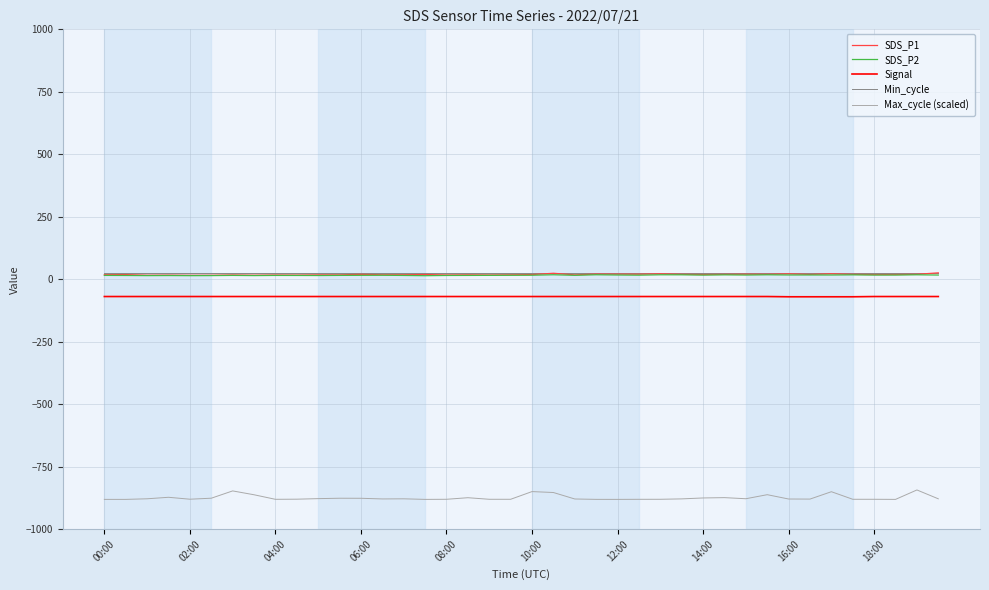

True or false: Signal and Min_cycle cross at least once.

False